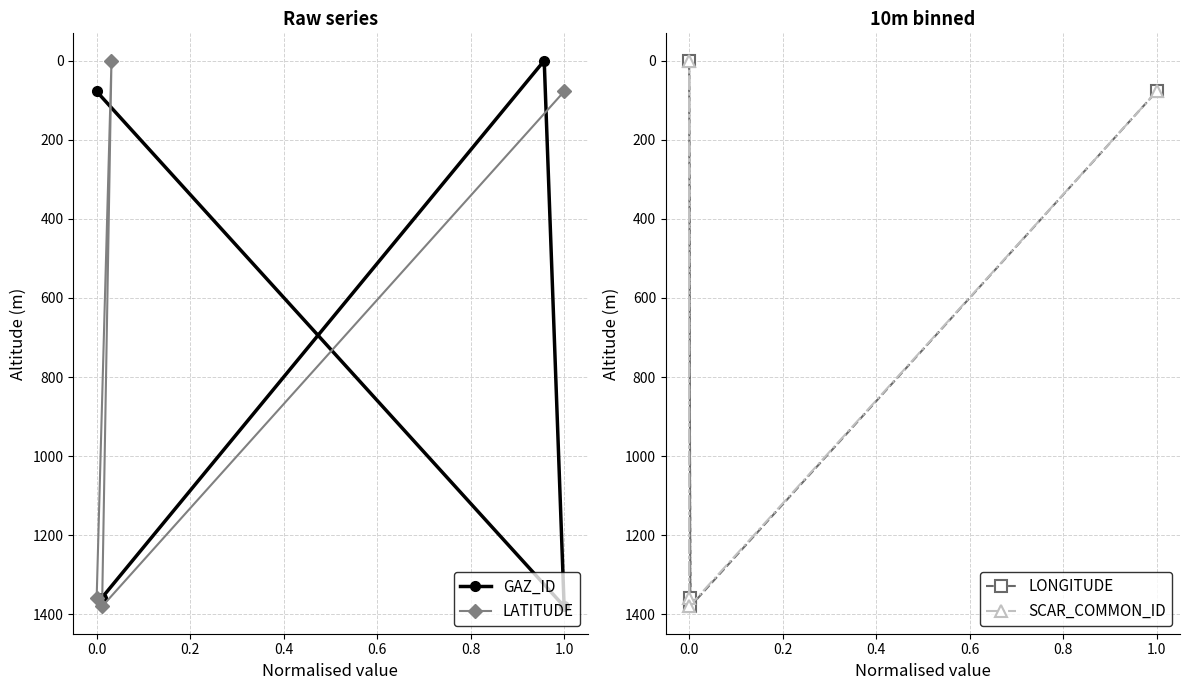

How many series are shown in this chart?

4